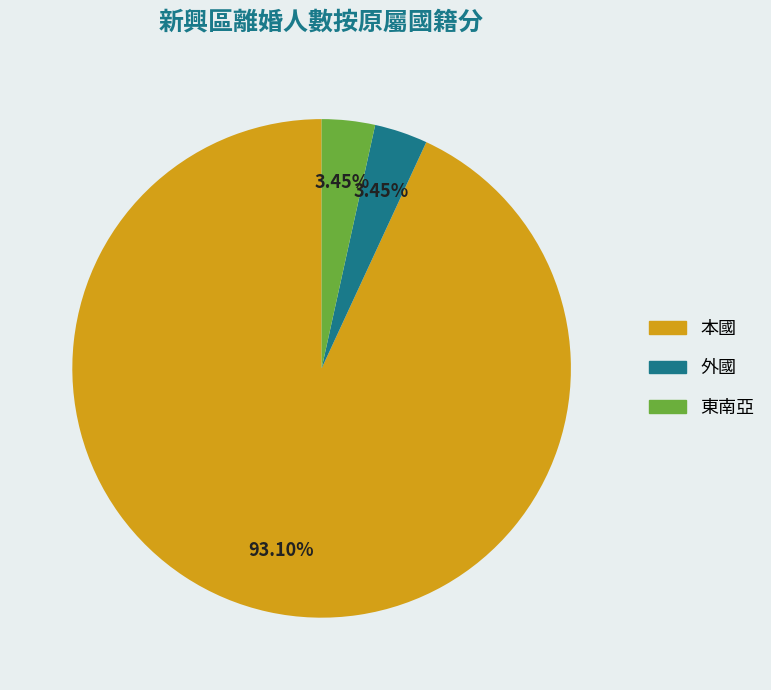

How many segments does this pie chart have?

3